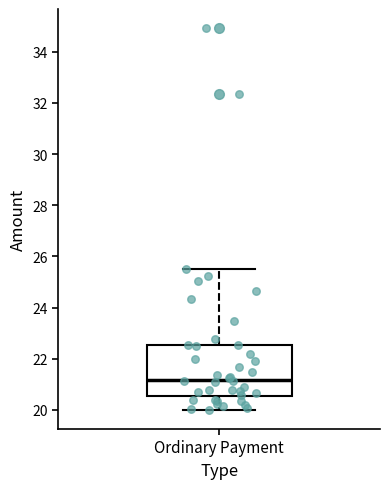

Where is the upper edge of the box for Ordinary Payment on the y-axis? The values are not printed on the chart, so give them approximately, as read against the axis.

22.6